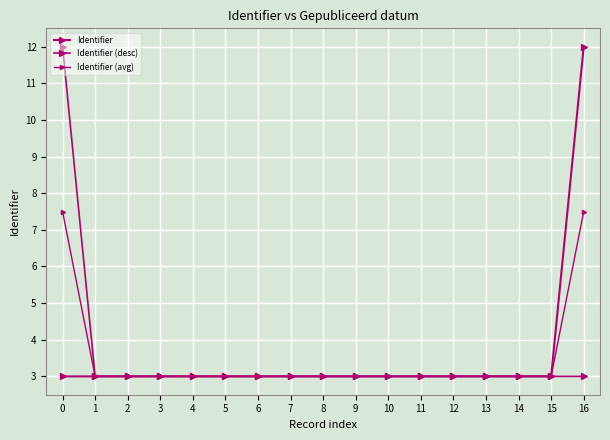

True or false: Identifier (avg) has a value of 3.0 at 1.

True